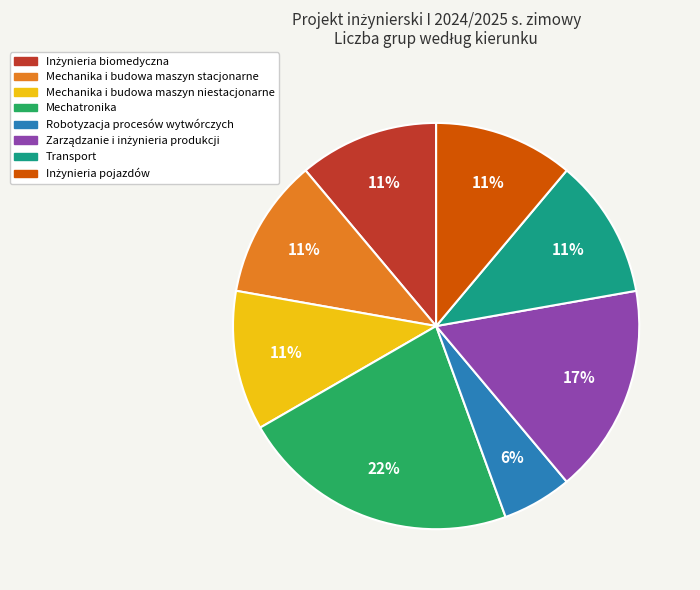

Between Robotyzacja procesów wytwórczych and Mechanika i budowa maszyn stacjonarne, which is larger?

Mechanika i budowa maszyn stacjonarne